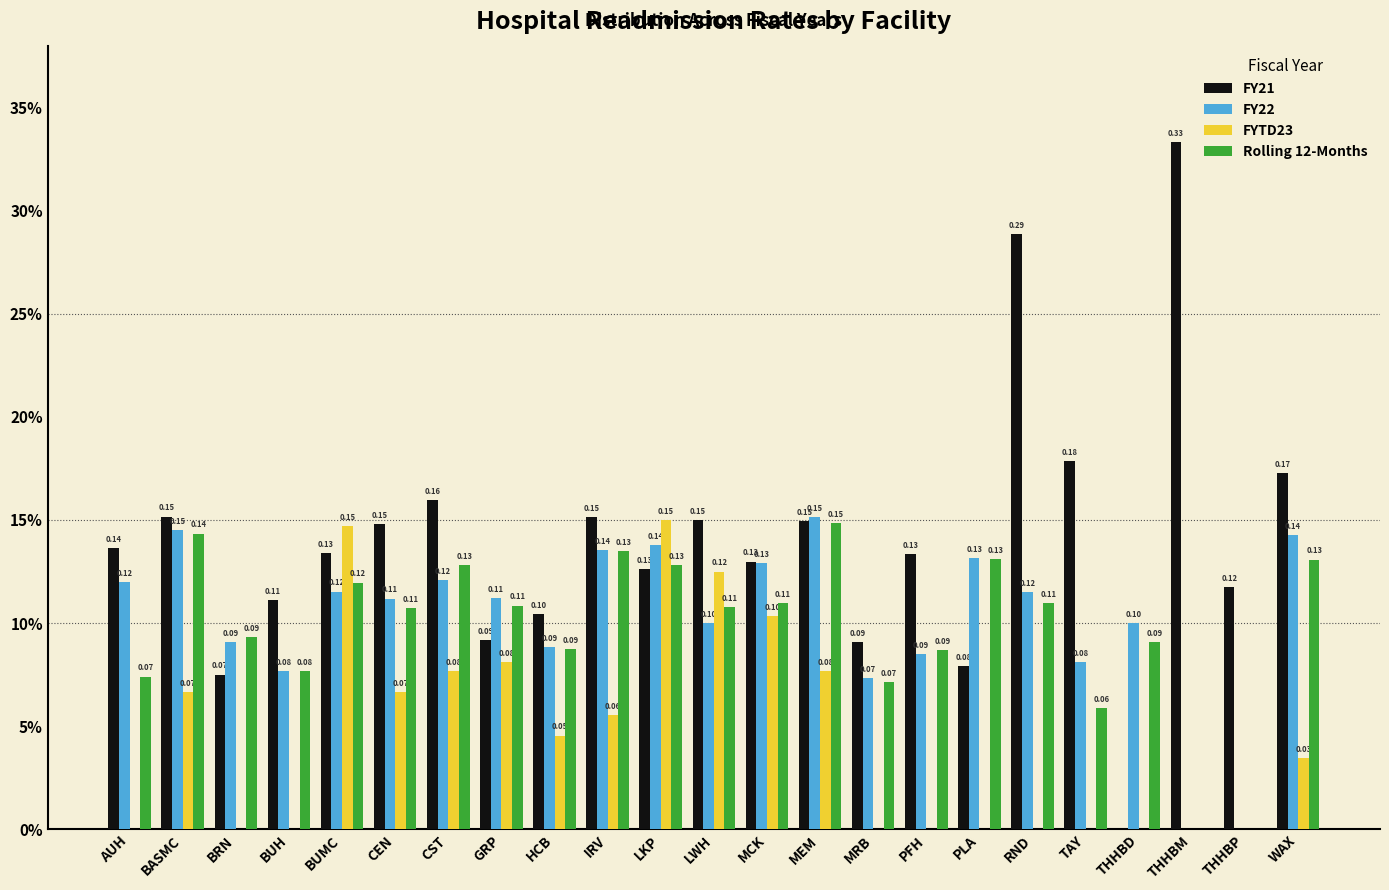

Are the bars grouped side by side (vs. stacked)?

Yes